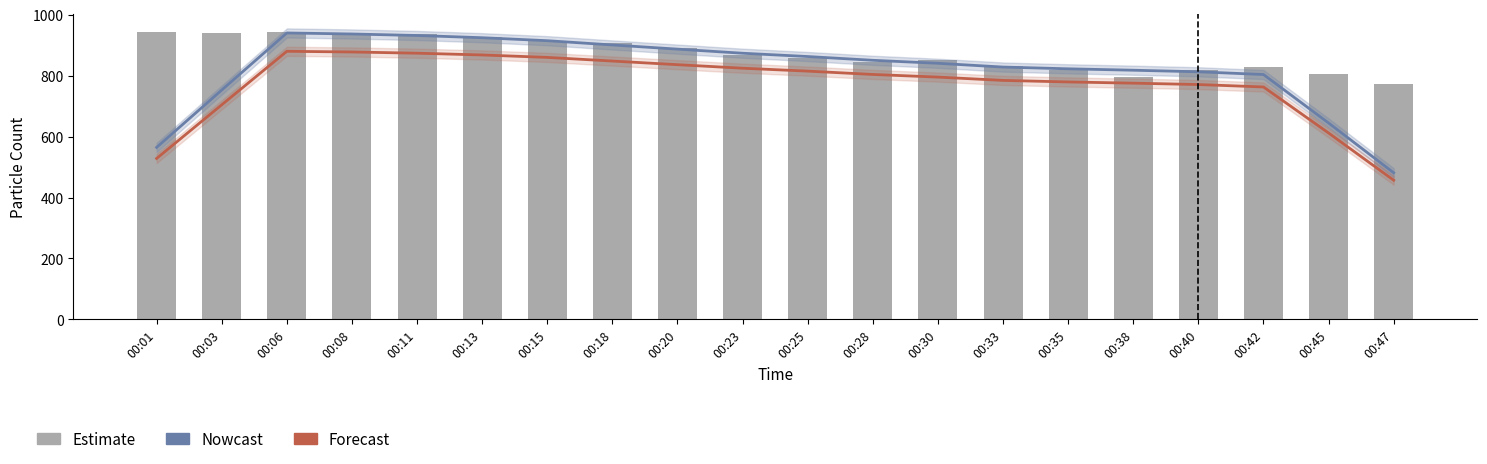

What is the total value across all series at 00:18?

2654.1